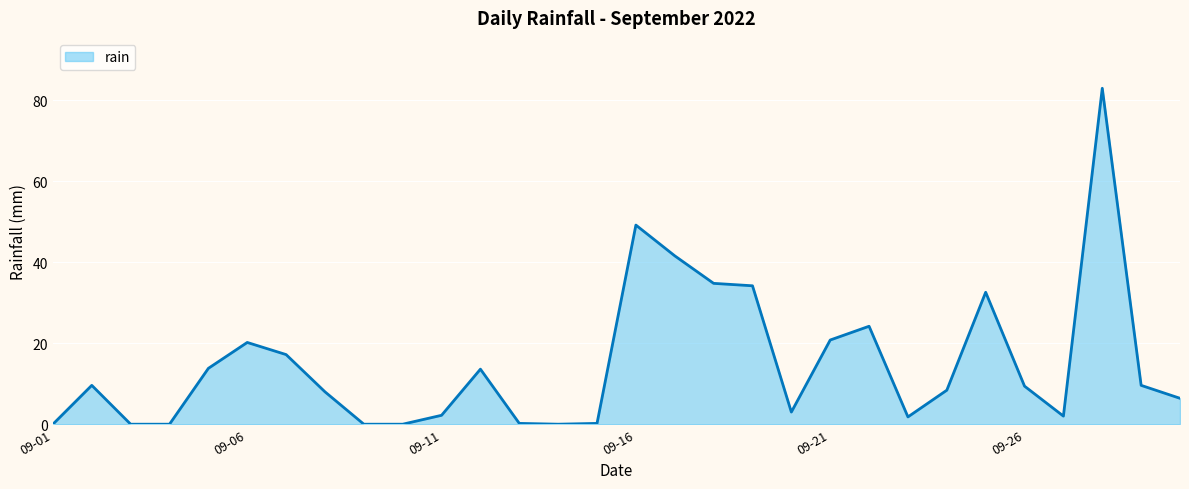

What is the difference between the maximum and minimum values?

83.0